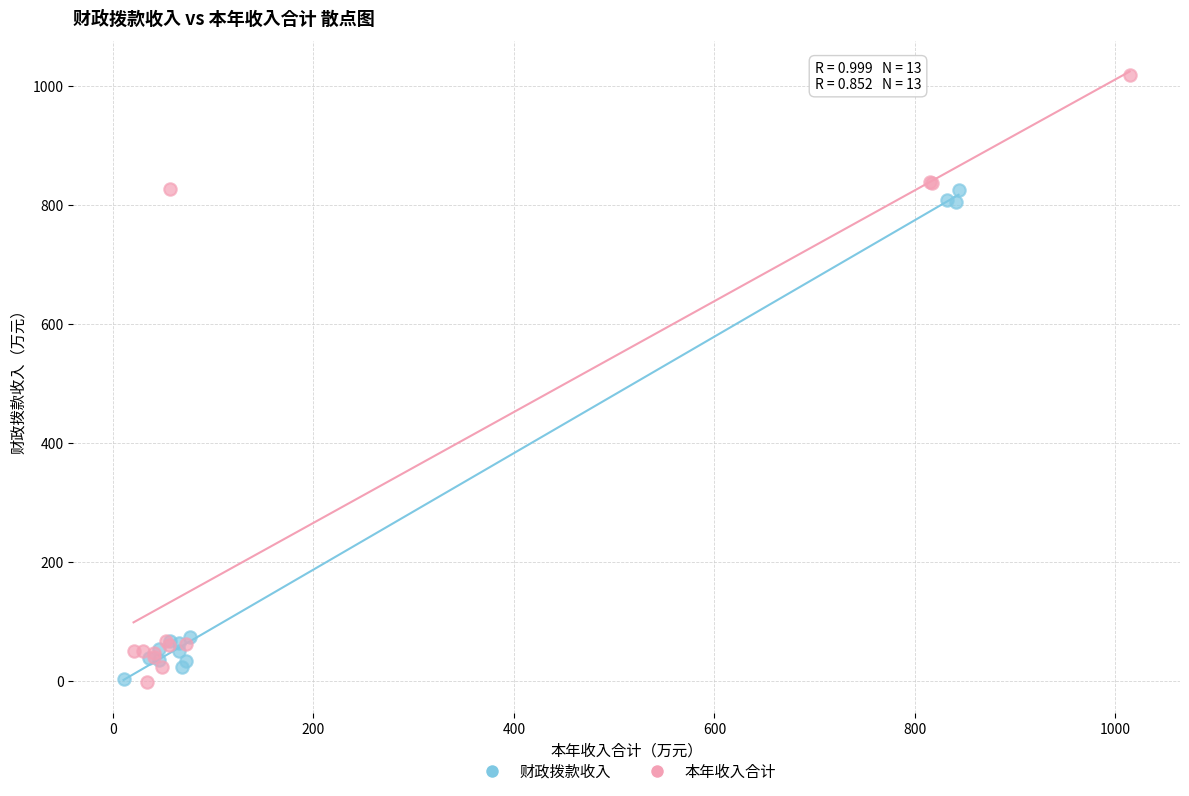

Which series contains the highest Y value?

本年收入合计